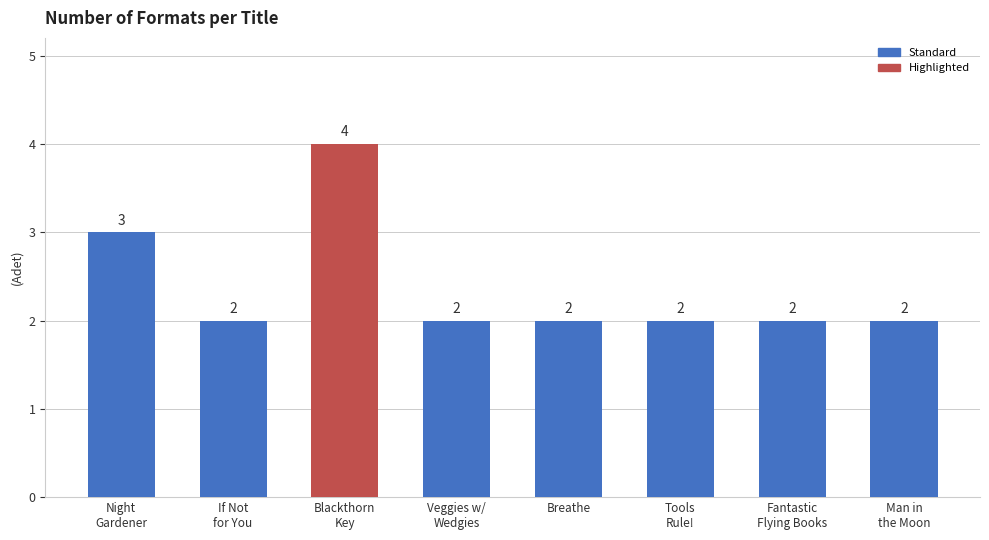

Which has a higher value, Blackthorn
Key or Tools
Rule!?

Blackthorn
Key